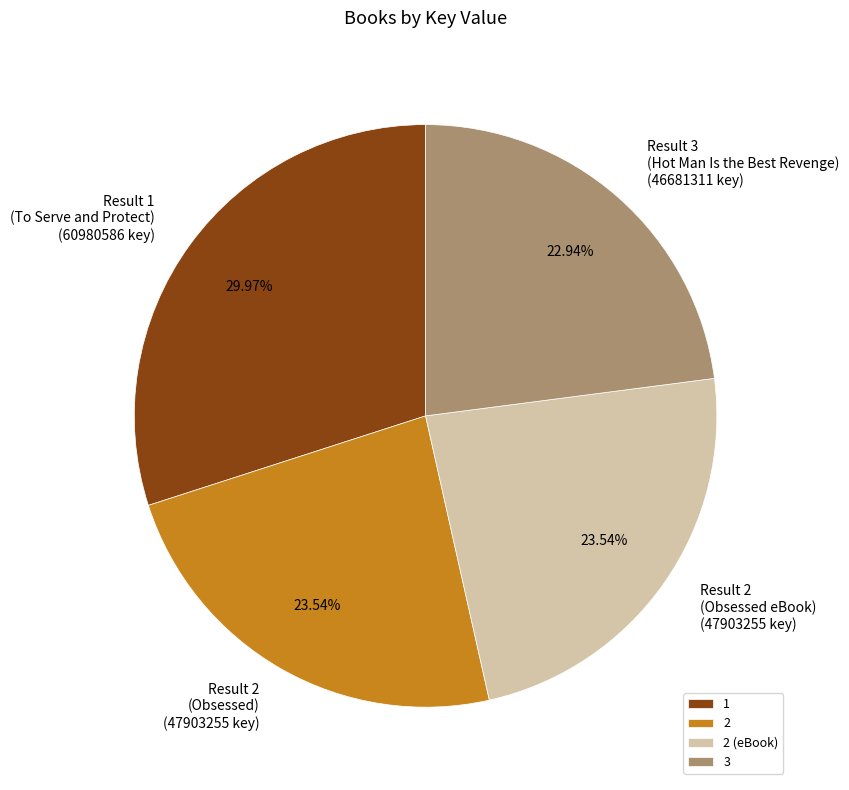

Which has a higher value, 2 (eBook) or 1?

1